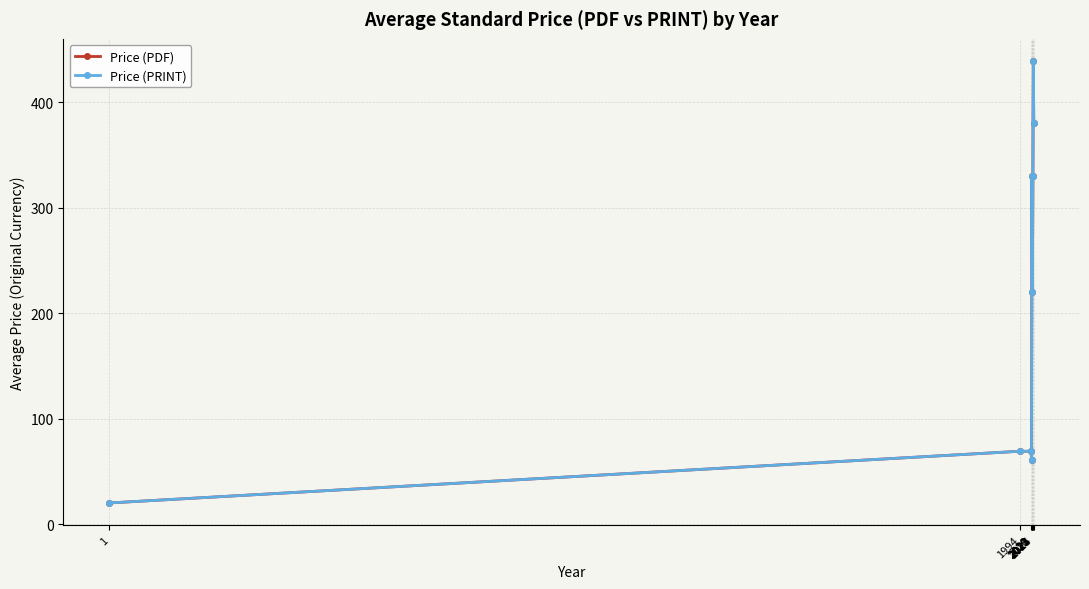

Does the chart display data point markers on the line(s)?

Yes